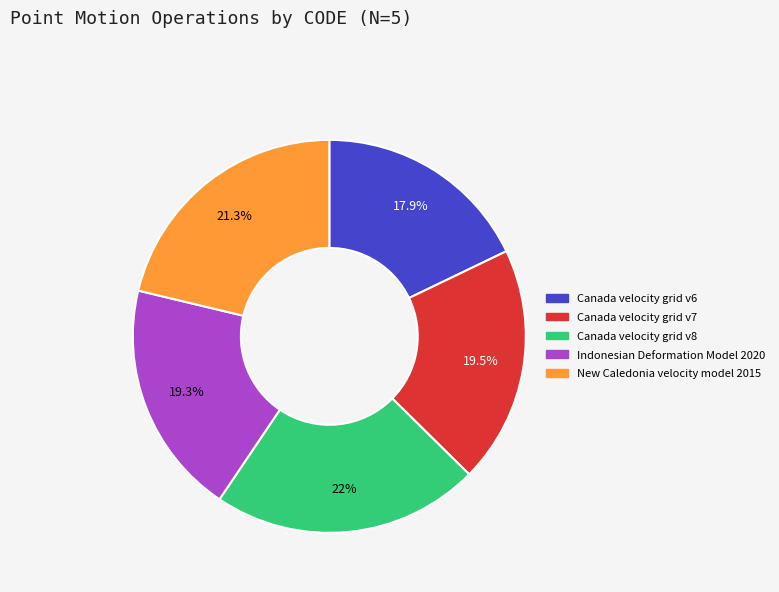

Combined, do Canada velocity grid v6 and Indonesian Deformation Model 2020 account for over 50%?

No